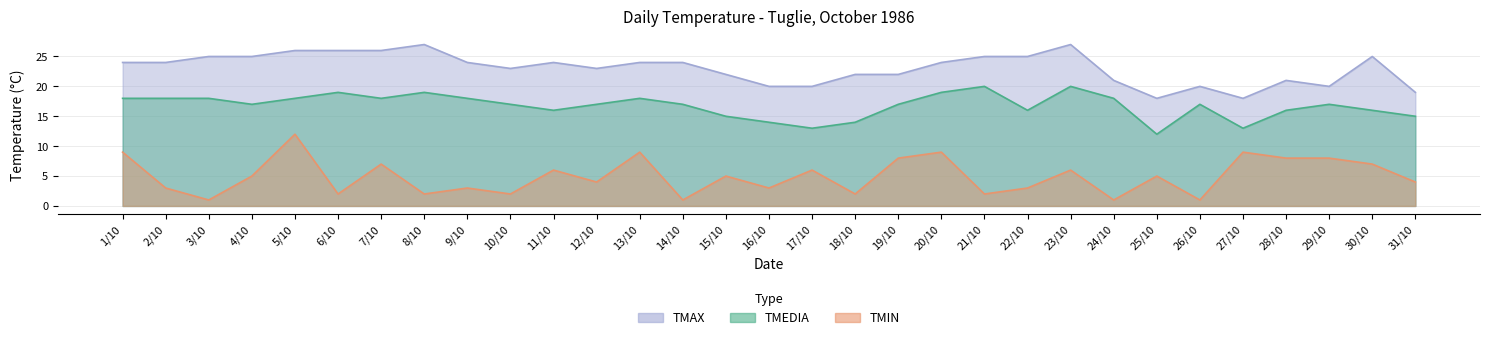

What is the label of the 10th point from the right?

22/10